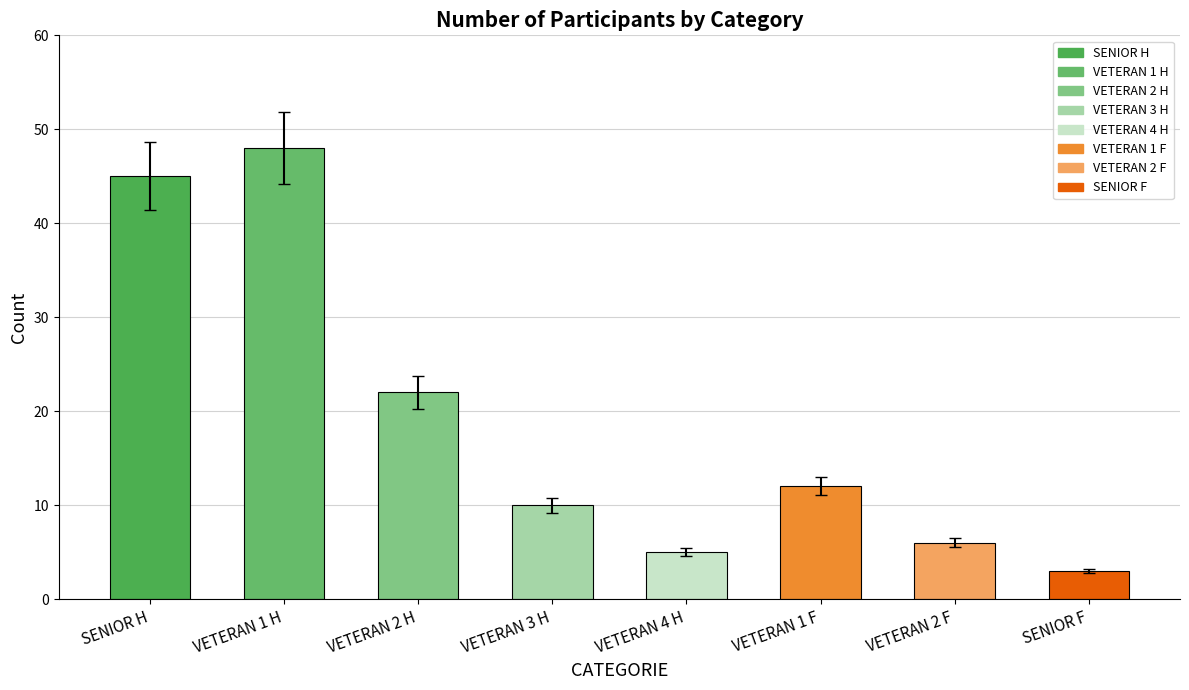

True or false: the data shows 3 at SENIOR F.

True